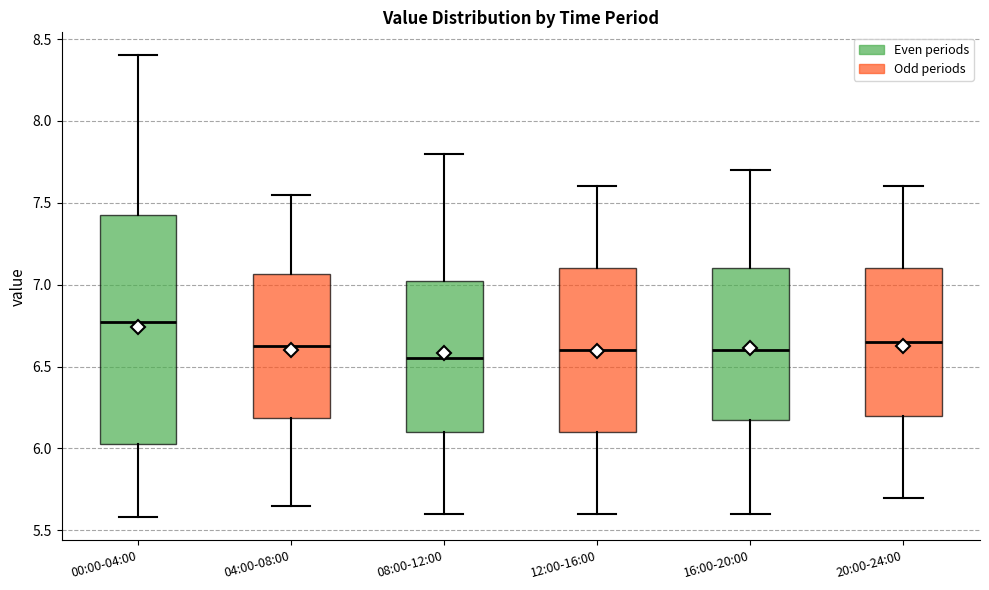

Where does the lower whisker of the box for 08:00-12:00 end on the y-axis? The values are not printed on the chart, so give them approximately, as read against the axis.

5.60